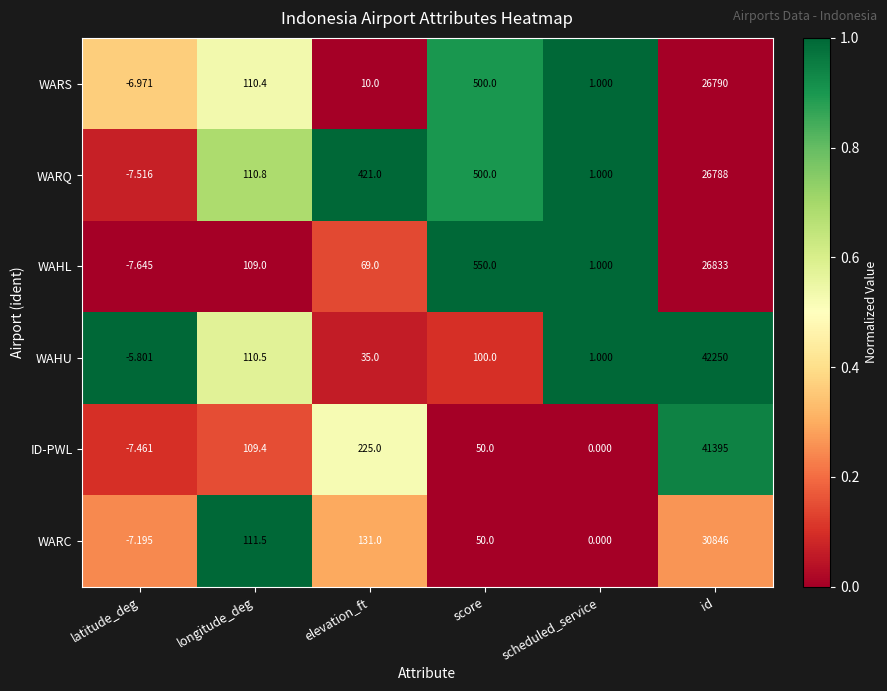

Which series changed the most between latitude_deg and id?

WAHU